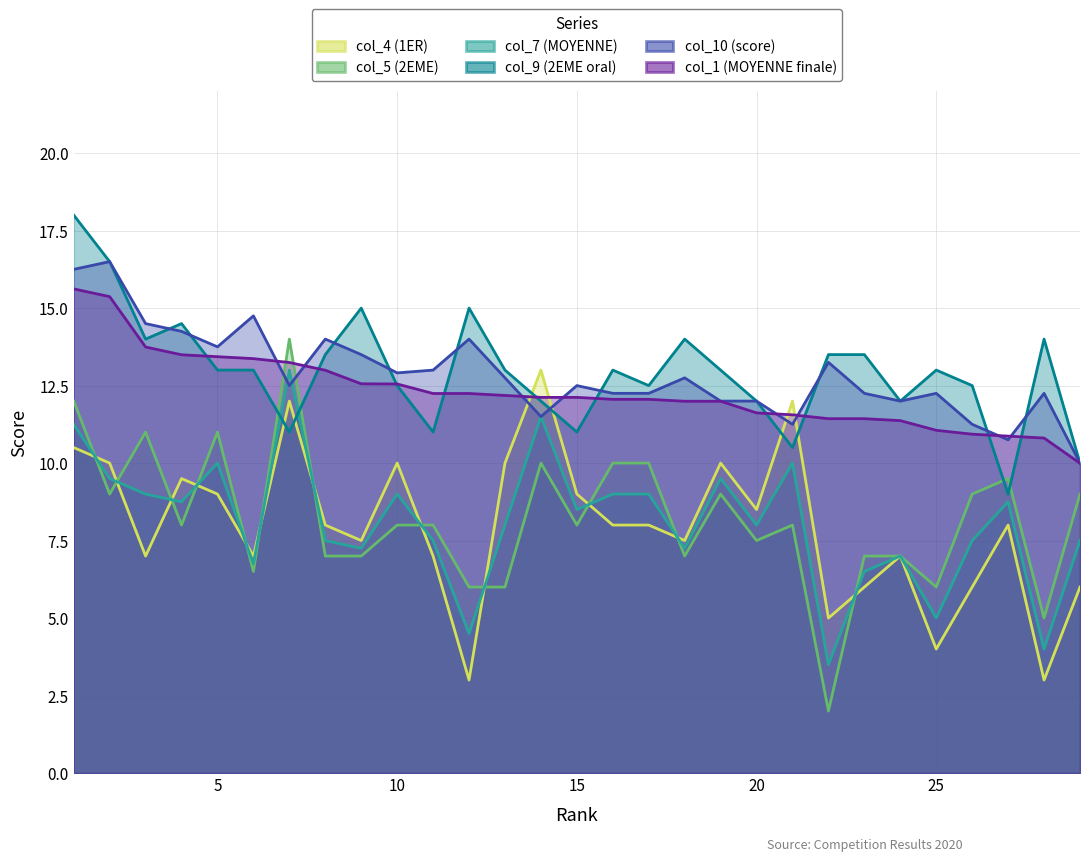

Rank the series at 16 from lowest to highest value.

col_4 (1ER), col_7 (MOYENNE), col_5 (2EME), col_1 (MOYENNE finale), col_10 (score), col_9 (2EME oral)